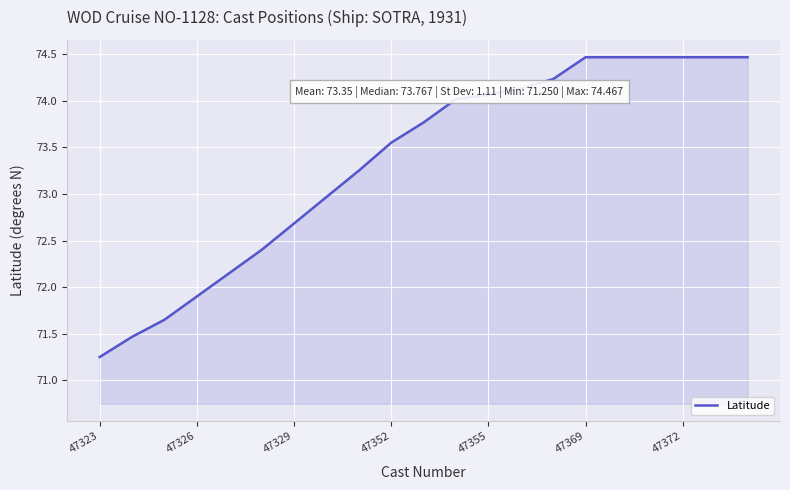

How many distinct data groups are displayed?

1